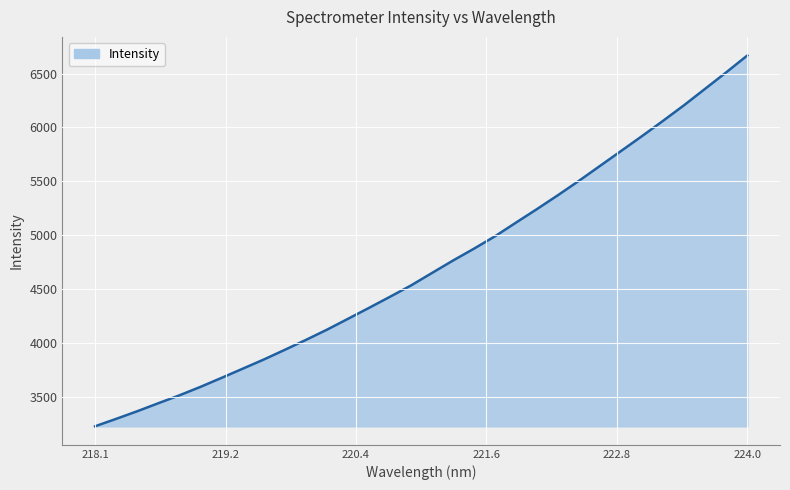

What is the difference between the maximum and minimum values?

3441.0